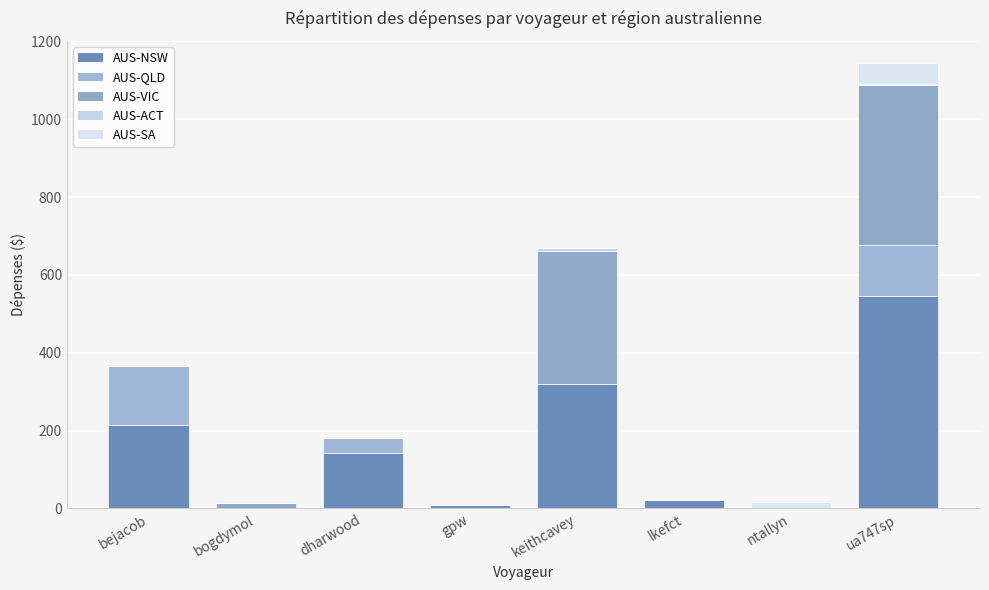

What is the sum of all AUS-QLD values?

322.1